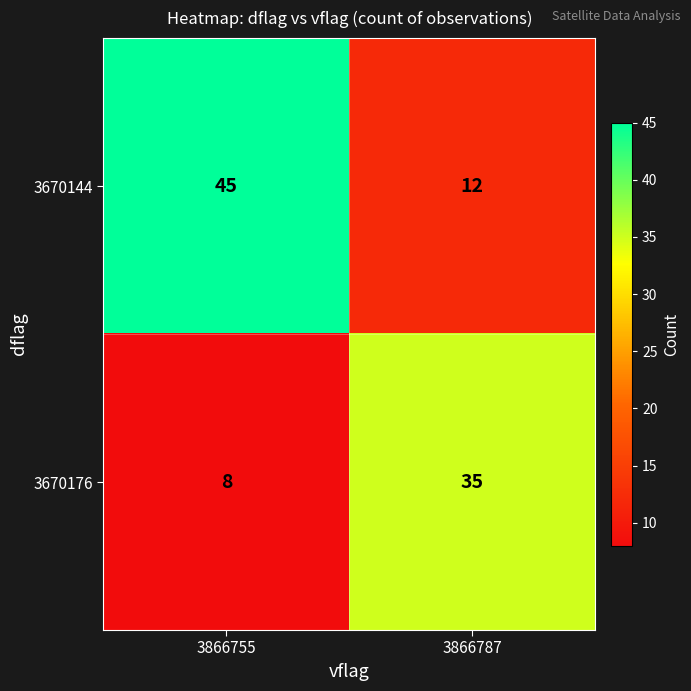

Rank the series by their average value, from lowest to highest.

3670176, 3670144